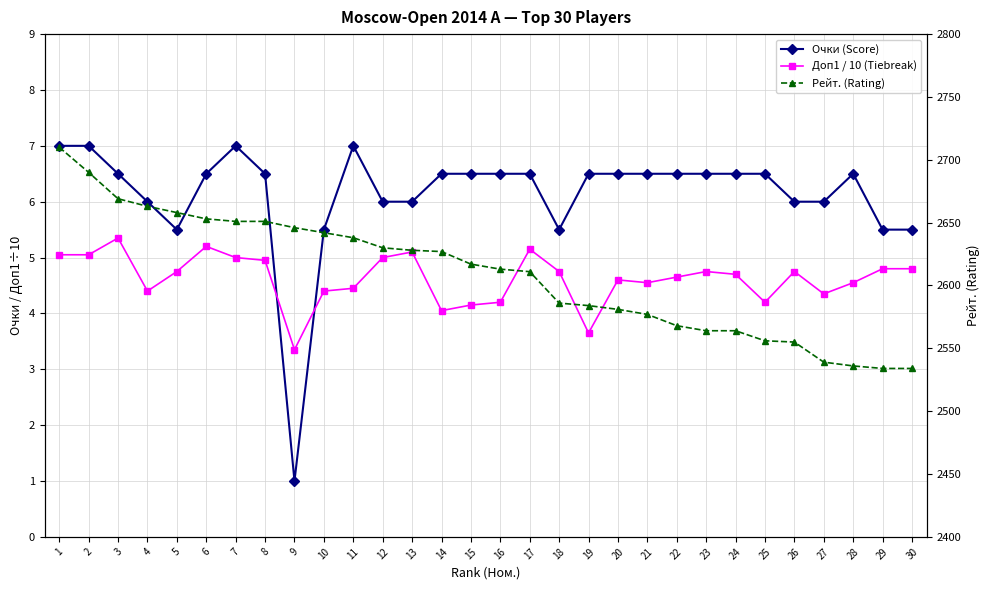

Which category has the lowest value in the Очки (Score) series?

9